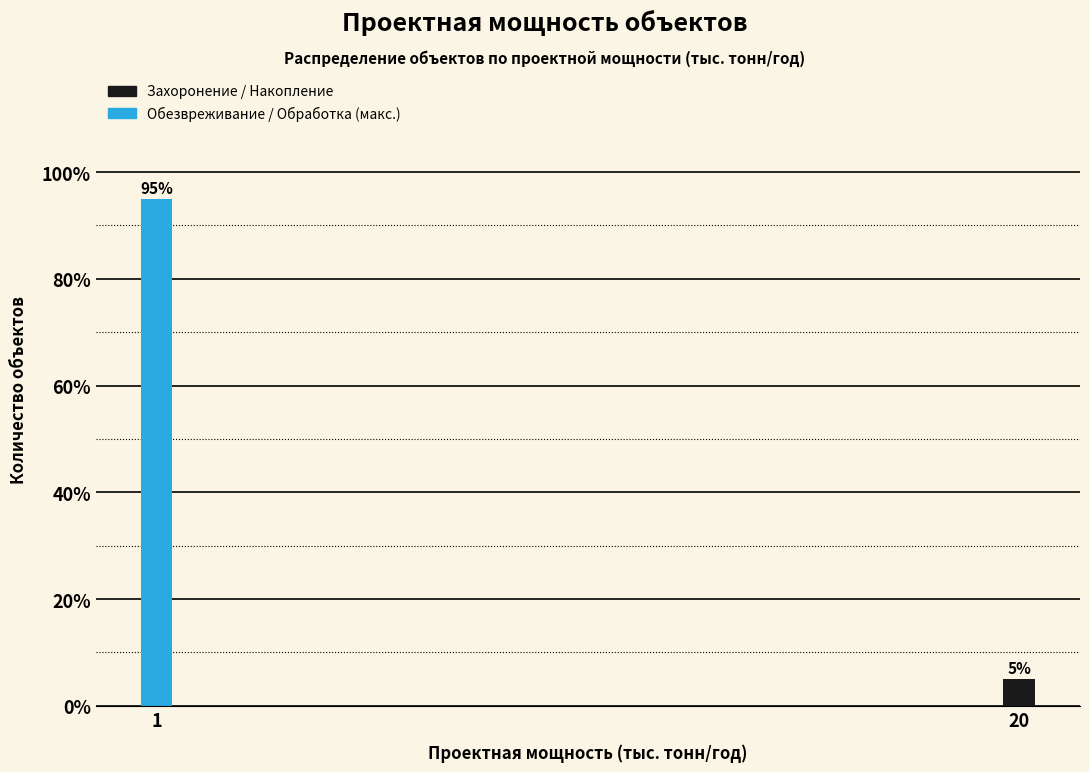

Reading left to right, extract all data points from this chart.

95	5